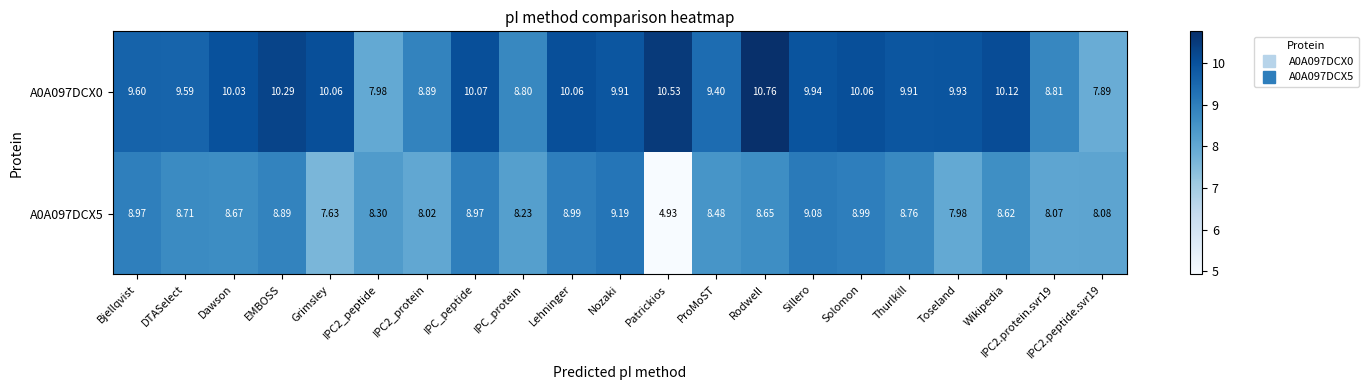

At which label does A0A097DCX5 reach its peak?

Nozaki